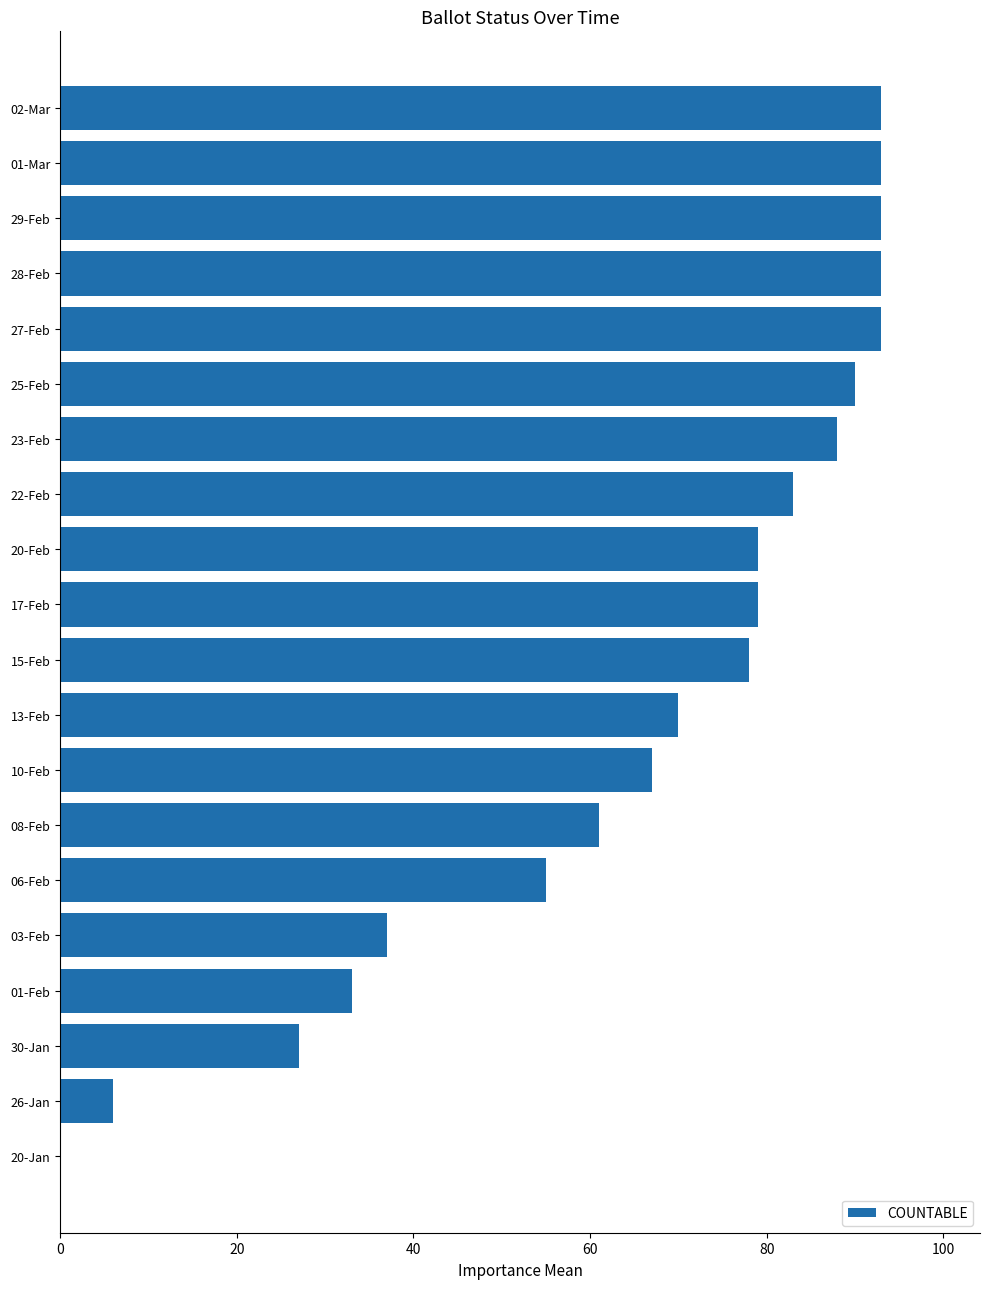

What is the greatest value displayed?

93